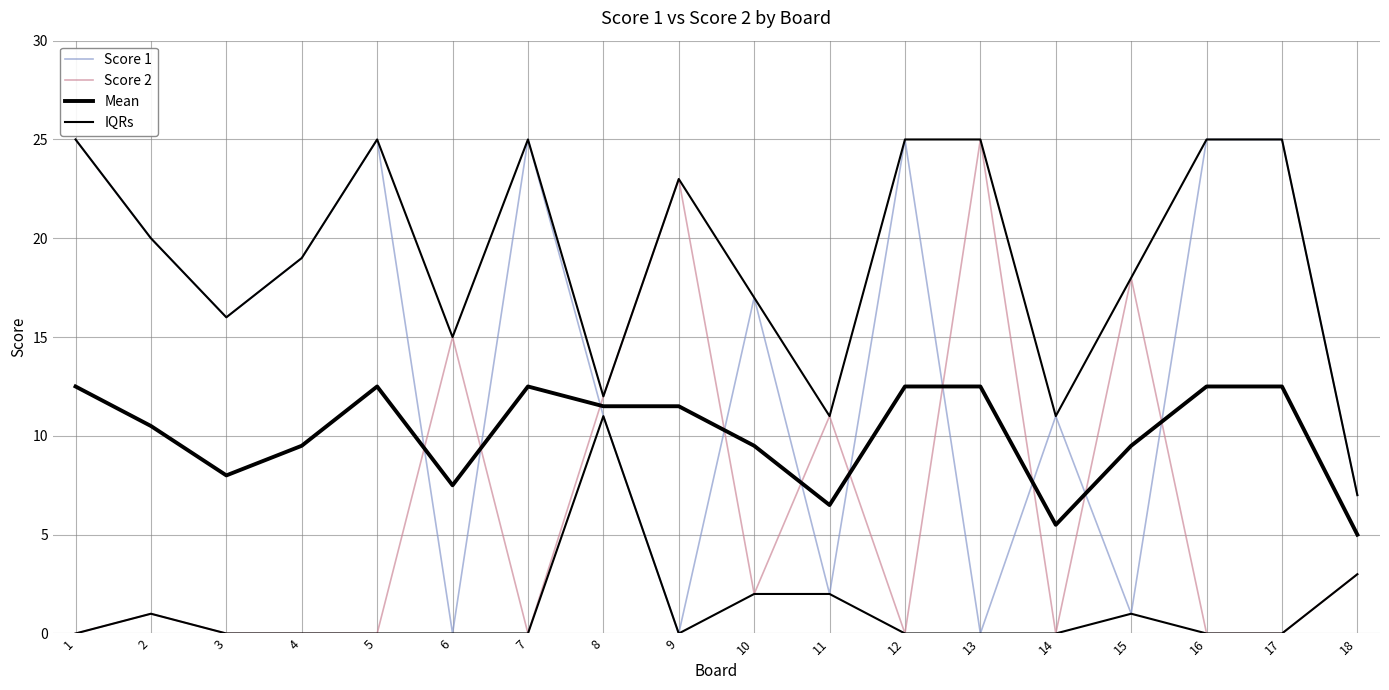

Where is the first local minimum for Score 1?

3